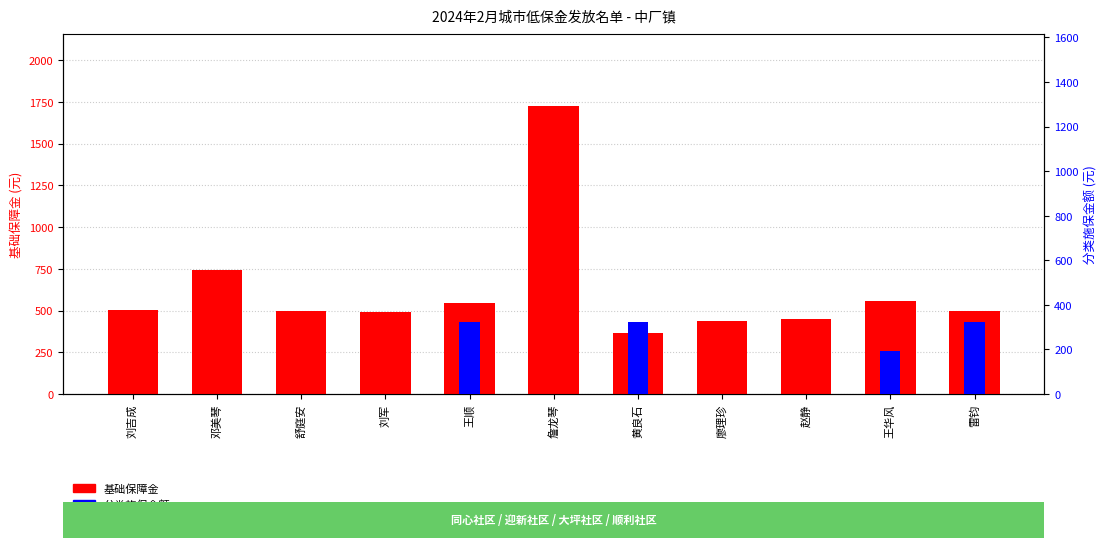

Between 赵静 and 詹龙琴, which is larger?

詹龙琴